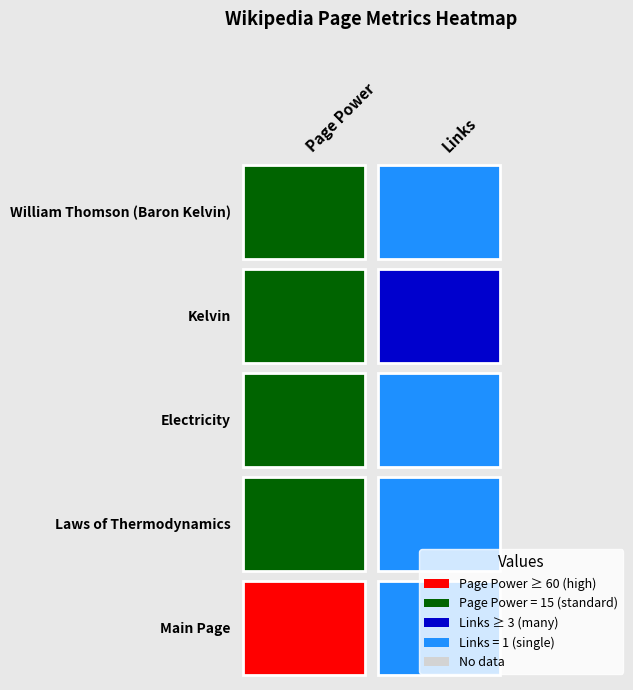

Is the value of wiki/Electricity at wiki/William_Thomson greater than the value of wiki/Kelvin at wiki/William_Thomson?

No